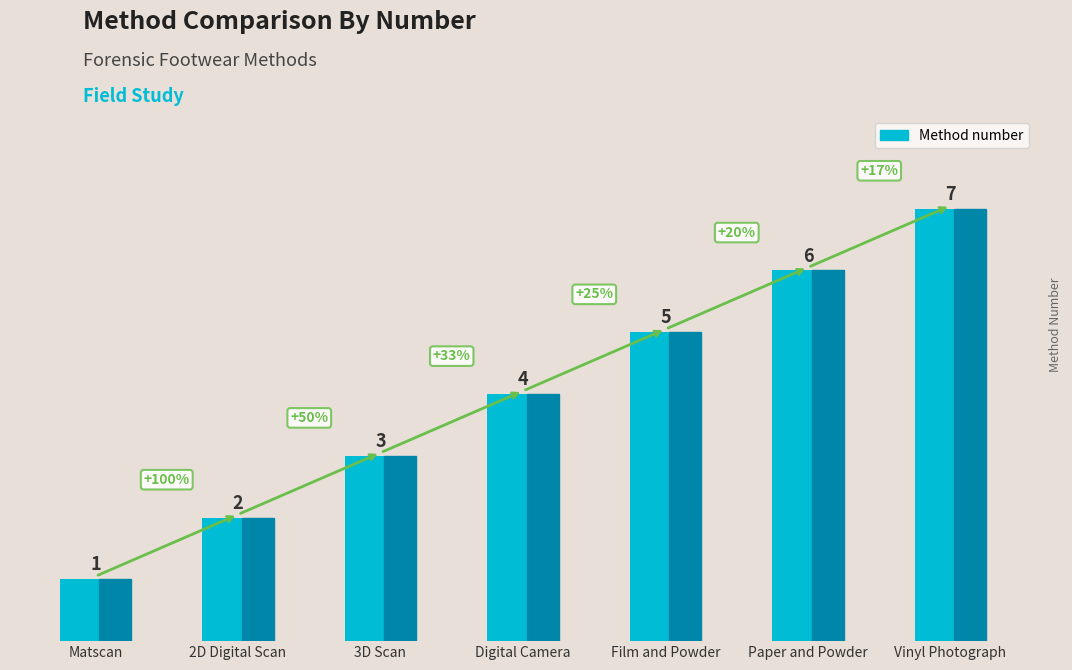

Reading left to right, extract all data points from this chart.

1	2	3	4	5	6	7